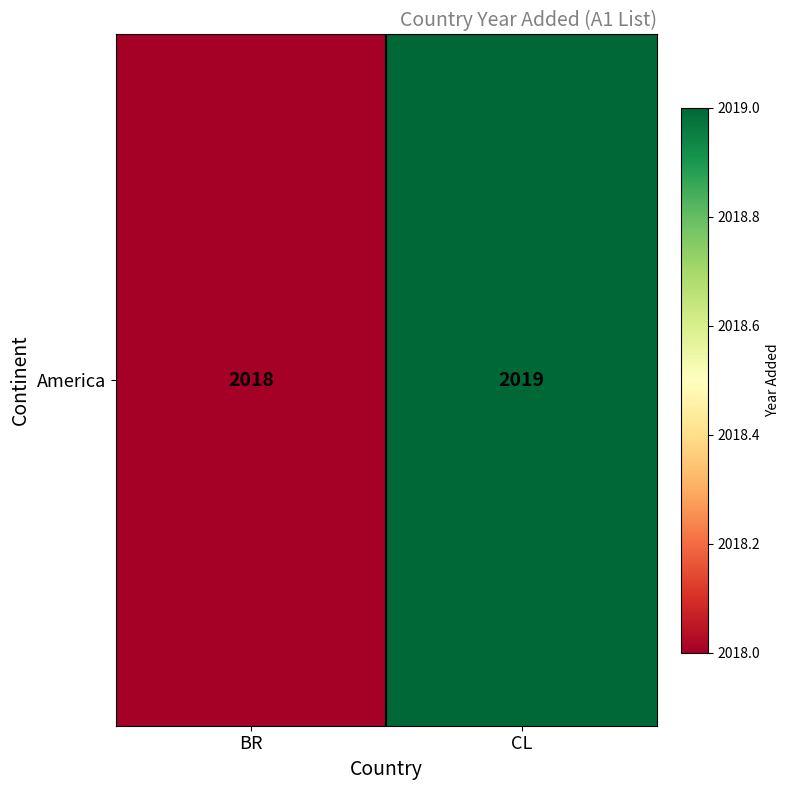

Rank the categories by value from highest to lowest.

CL, BR